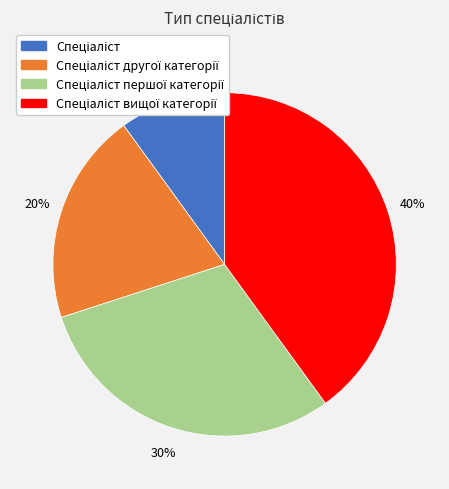

To the nearest percent, what is the difference between the largest and smallest slice percentages?

30%